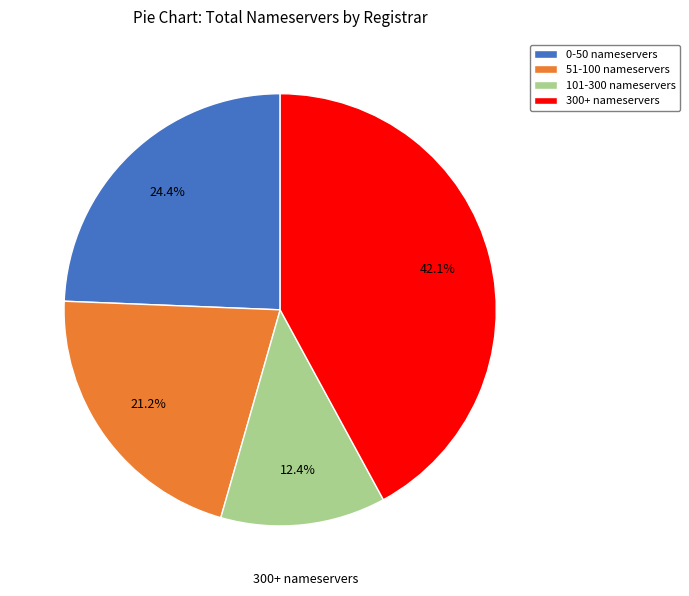

What is the largest slice in the pie chart?

300+ nameservers